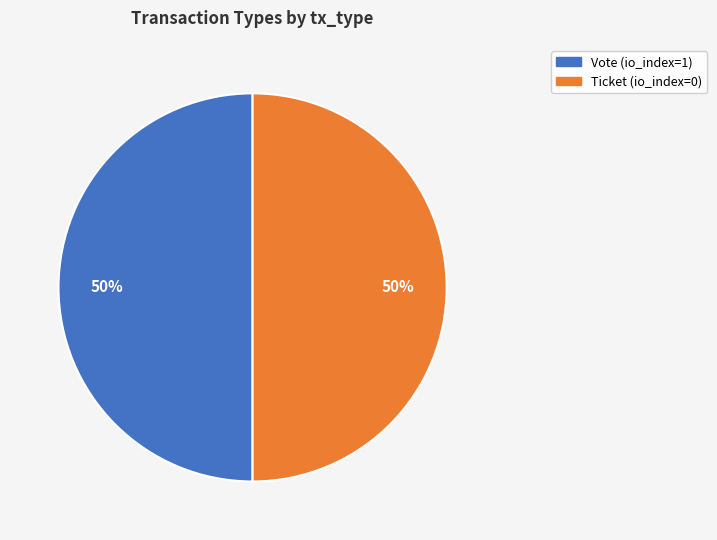

Is the sum of Vote and Ticket greater than half?

Yes